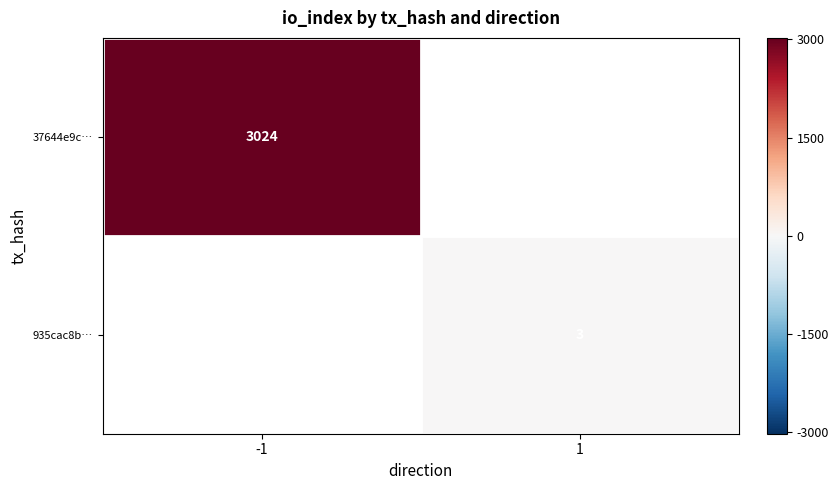

Is it true that 37644e9c… equals 3024 at -1?

True